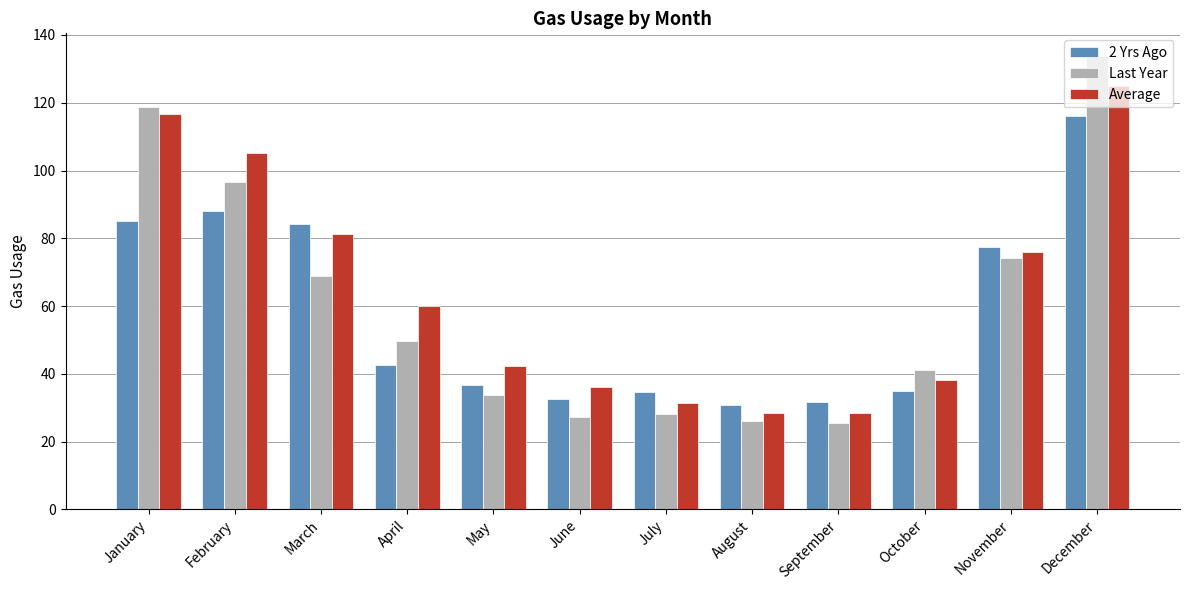

True or false: Average has a value of 108.9 at November.

False